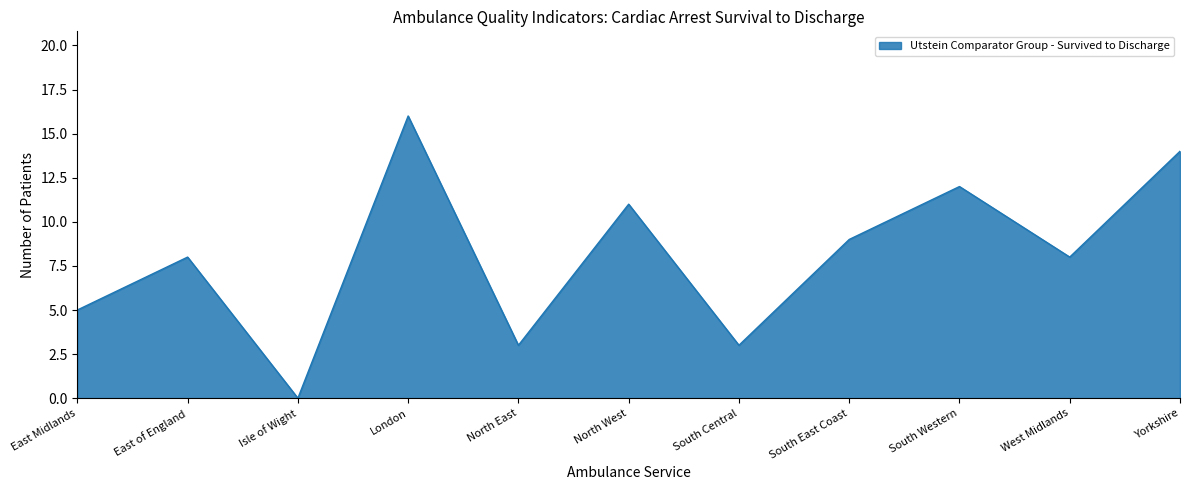

What is the ratio of the value at North West to the value at London?

0.7